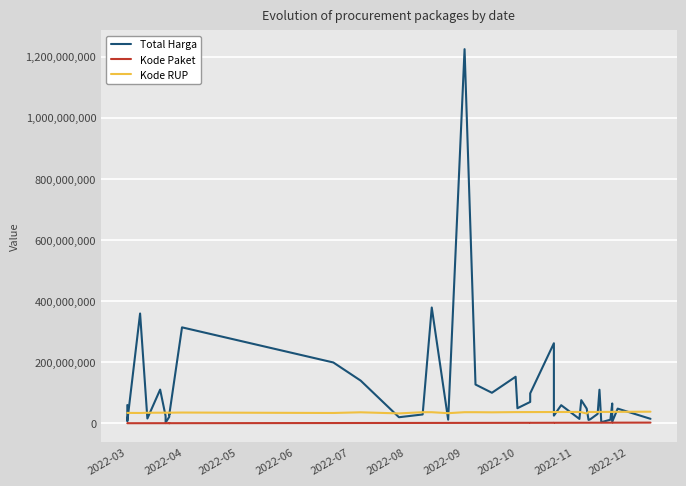

True or false: Kode Paket and Total Harga intersect in this chart.

False